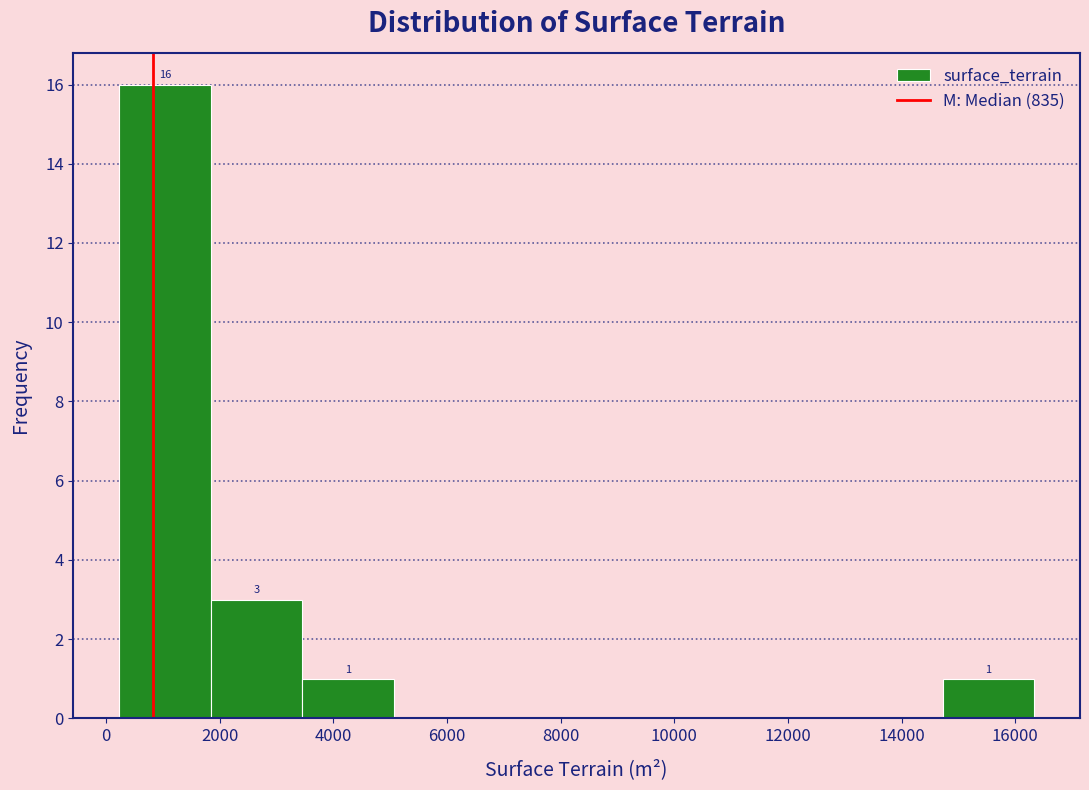

Over which range of the x-axis is the bar tallest?

200 to 1800